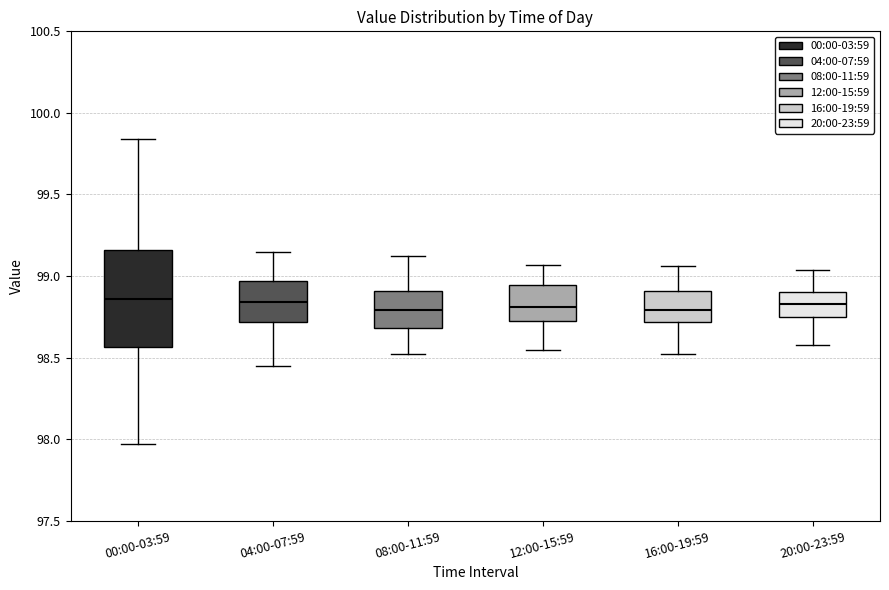

Reading left to right, read every box against the y-axis: the position of its median line, the range the box covers, and the ends of its whiskers. The values are not printed on the chart, so give them approximately, as read against the axis.

00:00-03:59: median 98.85, box 98.55 to 99.15, whiskers 97.95 to 99.85
04:00-07:59: median 98.85, box 98.70 to 98.95, whiskers 98.45 to 99.15
08:00-11:59: median 98.80, box 98.70 to 98.90, whiskers 98.50 to 99.10
12:00-15:59: median 98.80, box 98.75 to 98.95, whiskers 98.55 to 99.05
16:00-19:59: median 98.80, box 98.70 to 98.90, whiskers 98.50 to 99.05
20:00-23:59: median 98.85, box 98.75 to 98.90, whiskers 98.60 to 99.05